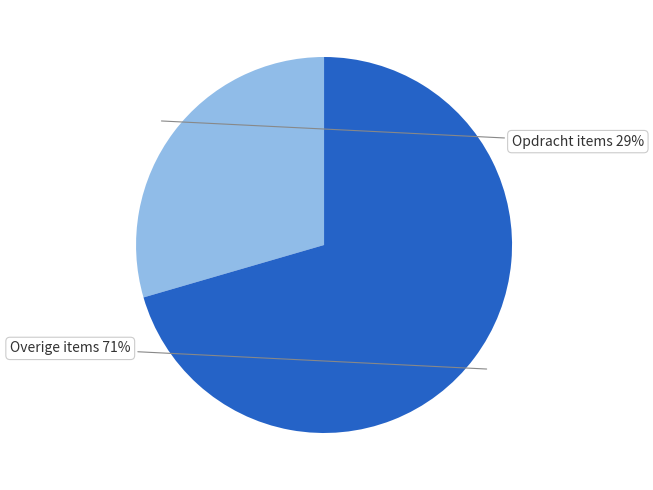

What percentage is the Overige items slice, to the nearest percent?

71%